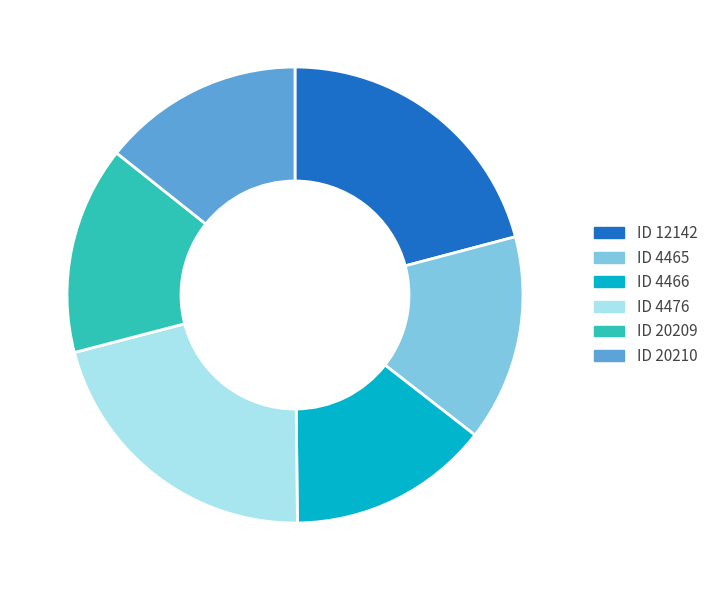

Is there any slice that represents more than half of the pie?

No